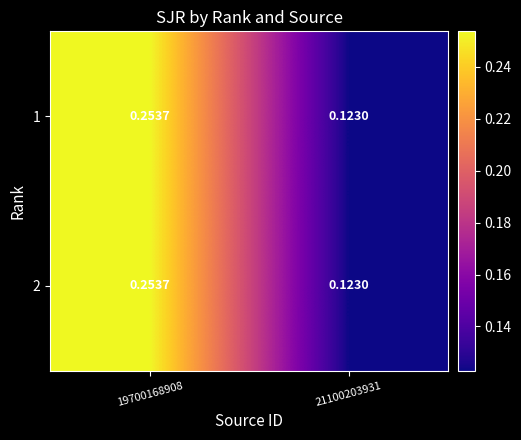

Is the value of 2 at 21100203931 greater than the value of 1 at 19700168908?

No